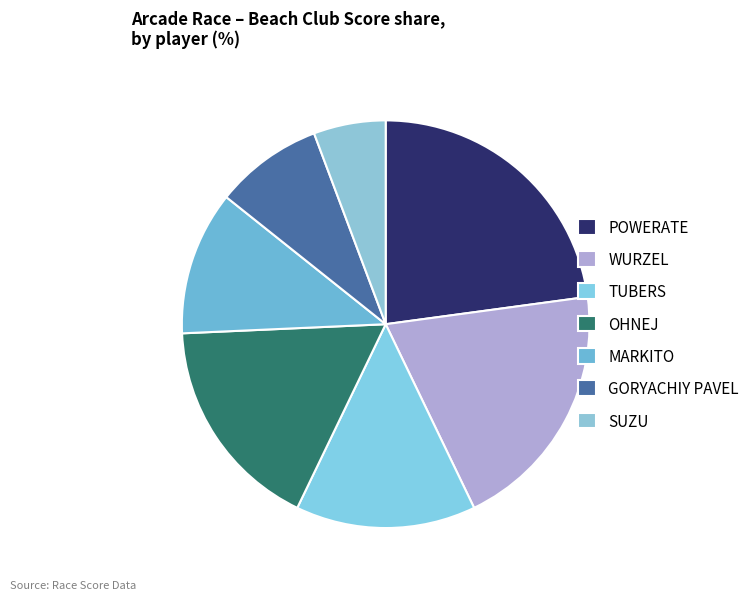

Count the number of slices in the pie.

7